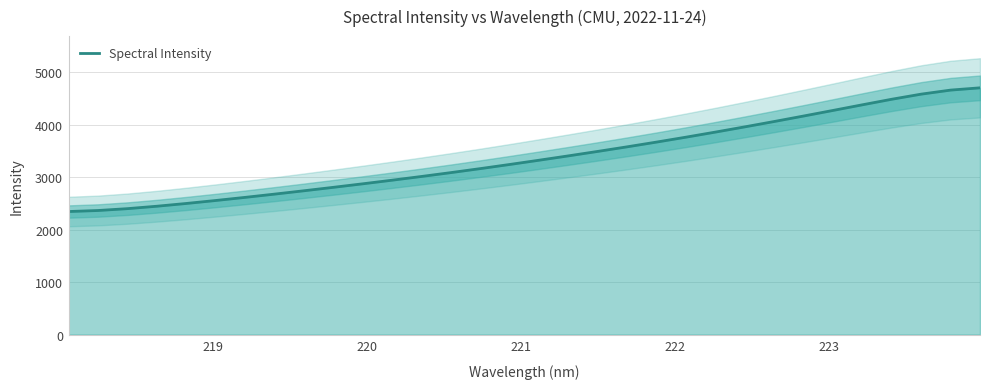

What is the maximum value for Spectral Intensity?

4704.5